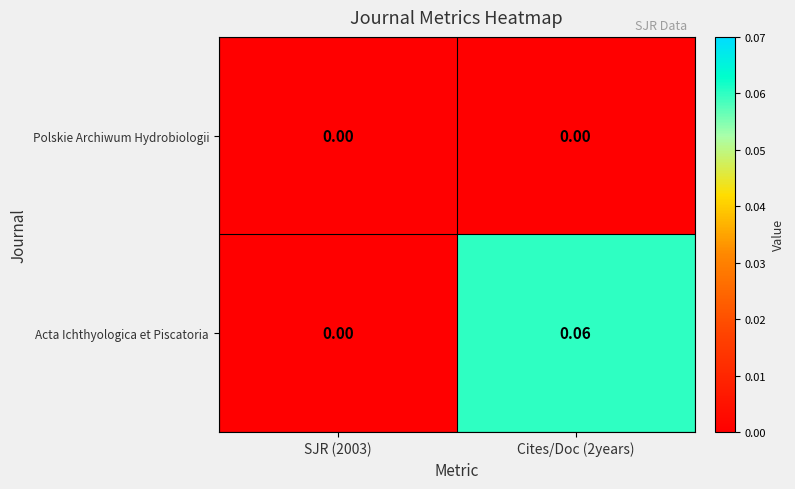

Which series has the widest spread of values?

Acta Ichthyologica et Piscatoria